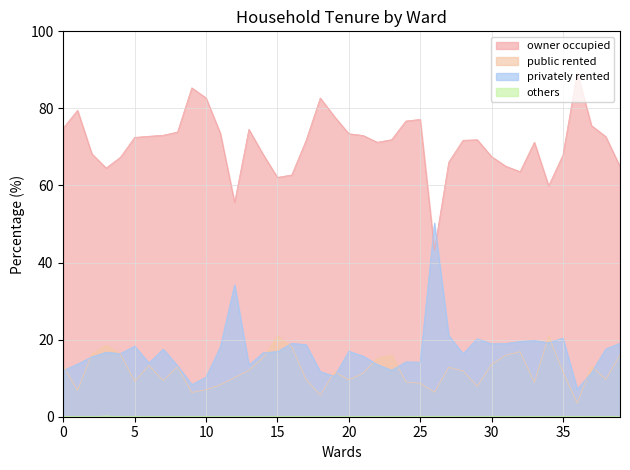

True or false: owner occupied and public rented cross at least once.

False